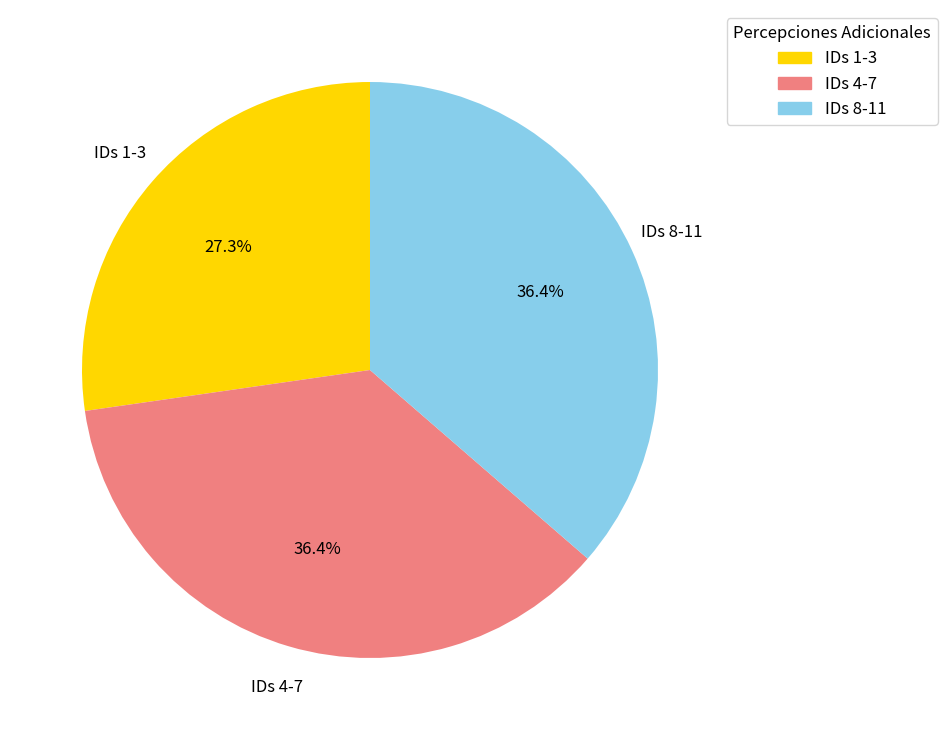

Is there any slice that represents more than half of the pie?

No